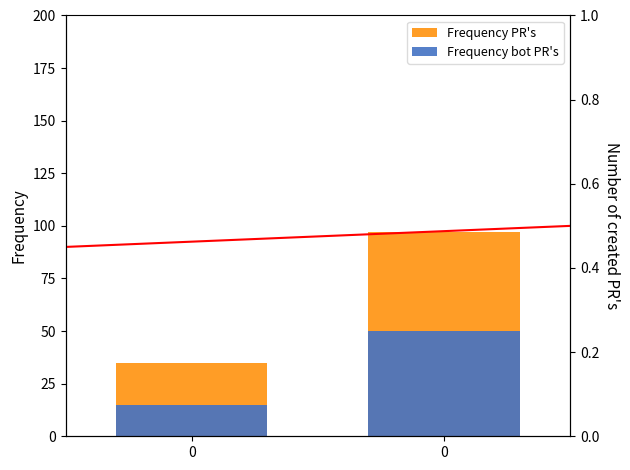

What is the lowest value of the Frequency PR's series?

35.0